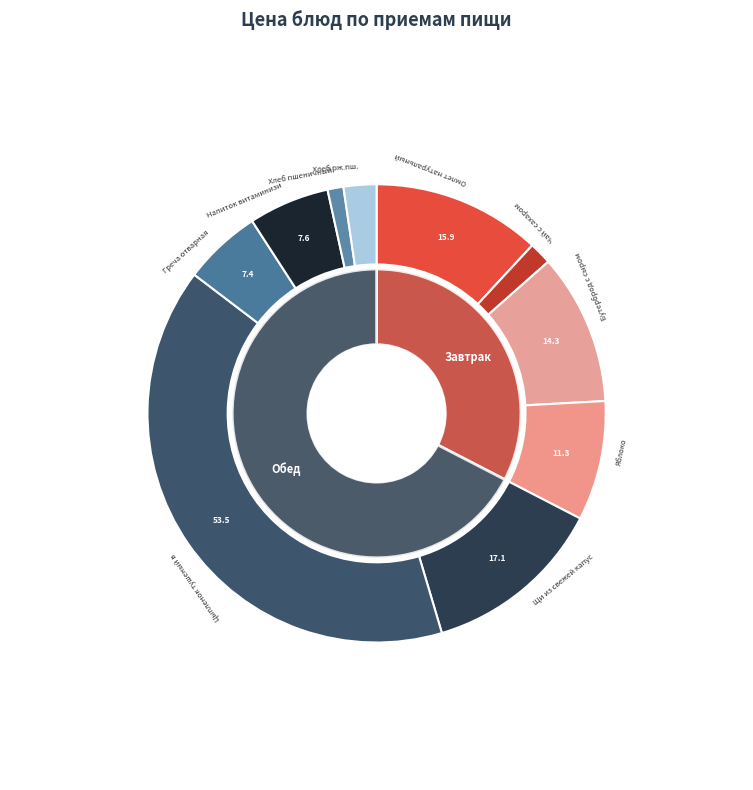

The Греча отварная slice represents 19% of the pie. True or false?

False